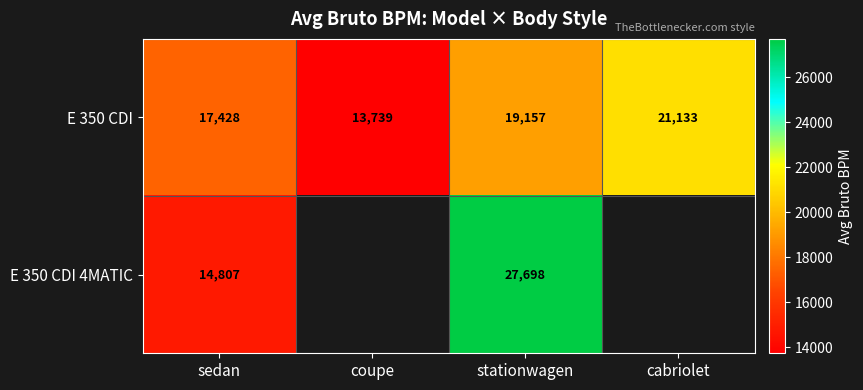

Which has a higher value, coupe or sedan?

sedan